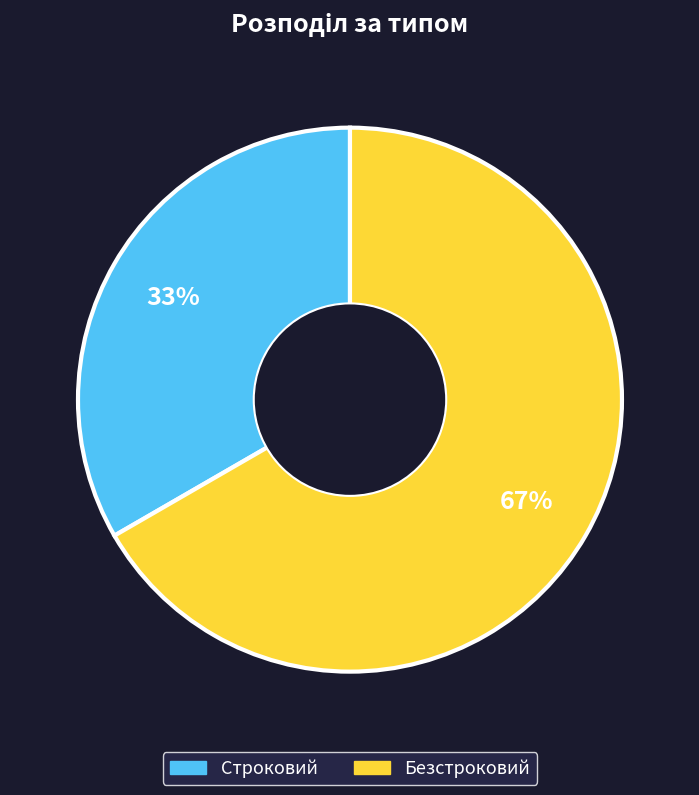

Rank the categories by value from lowest to highest.

Строковий, Безстроковий